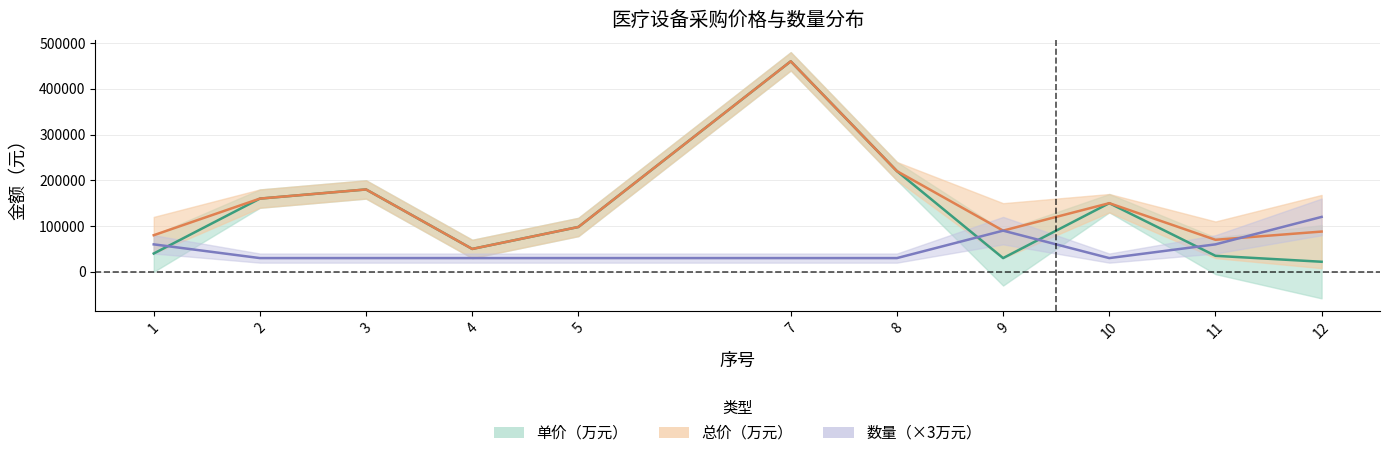

How many data points in 单价（万元） are above 98000?

5